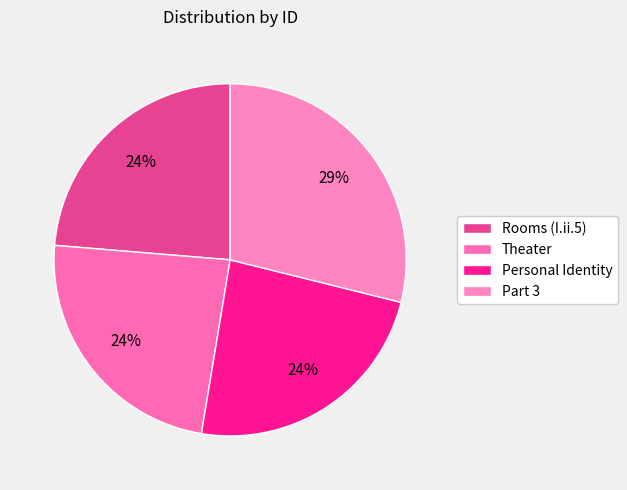

What is the total percentage of Theater and Part 3?

52.6%